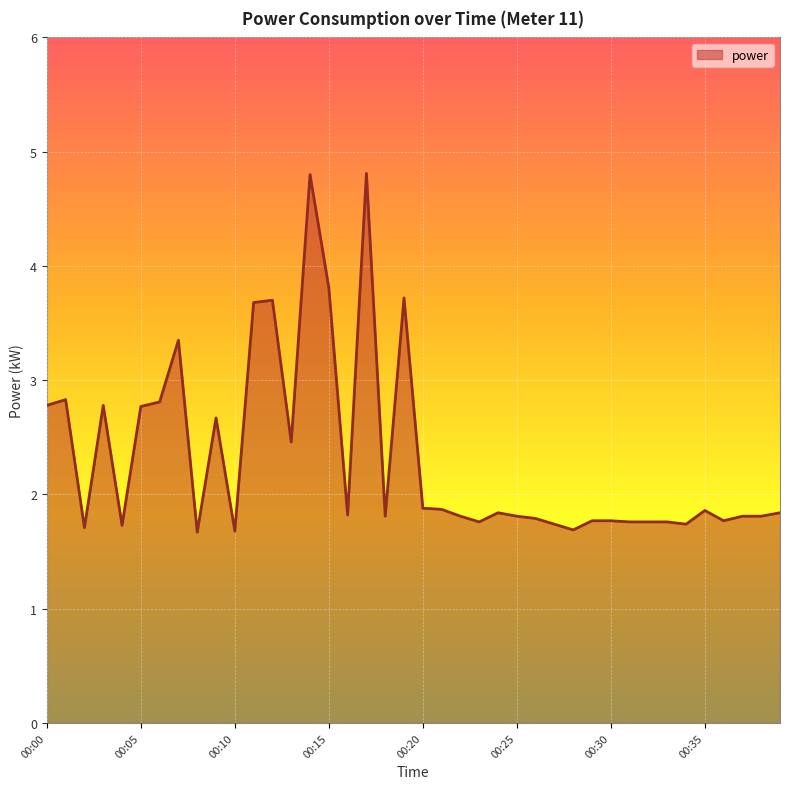

Does the chart have visible grid lines?

Yes